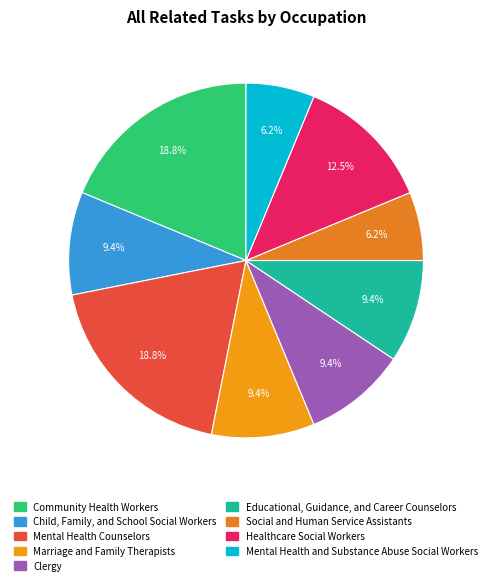

Does any single category account for the majority?

No